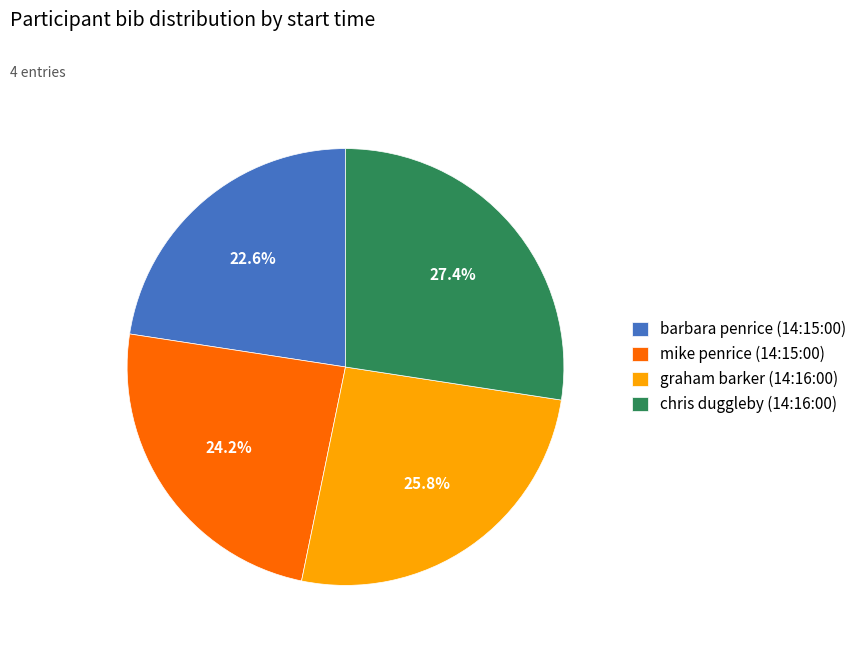

What is the largest slice in the pie chart?

chris duggleby (14:16:00)